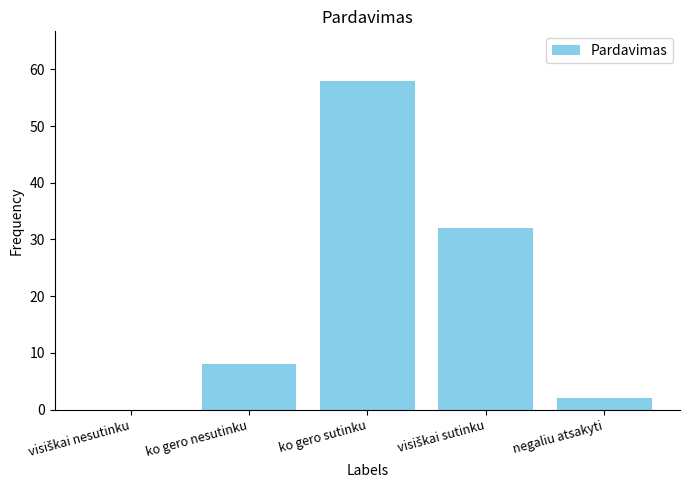

What is the sum of the values at ko gero nesutinku and negaliu atsakyti?

10